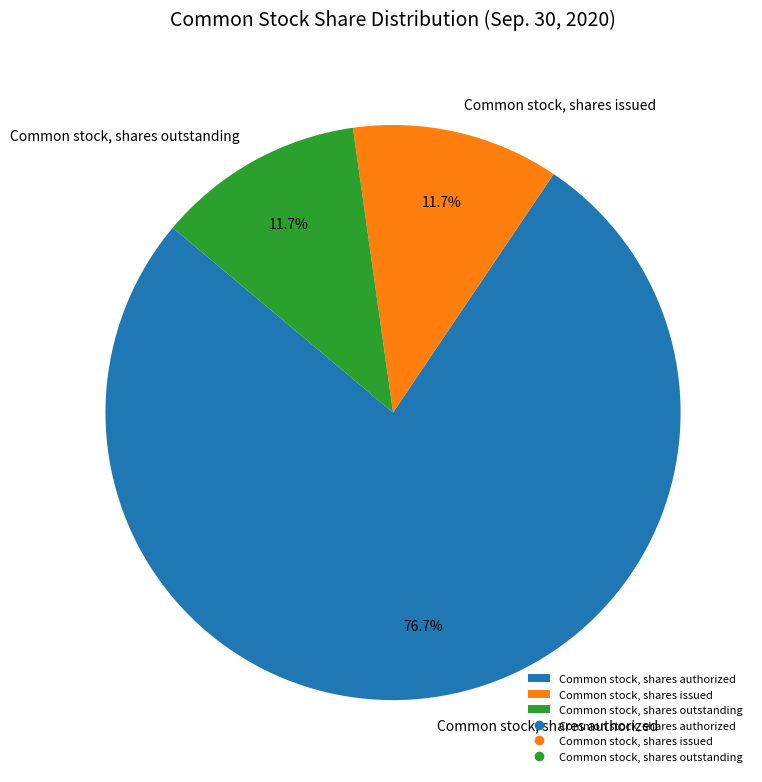

How many slices are in this pie chart?

3